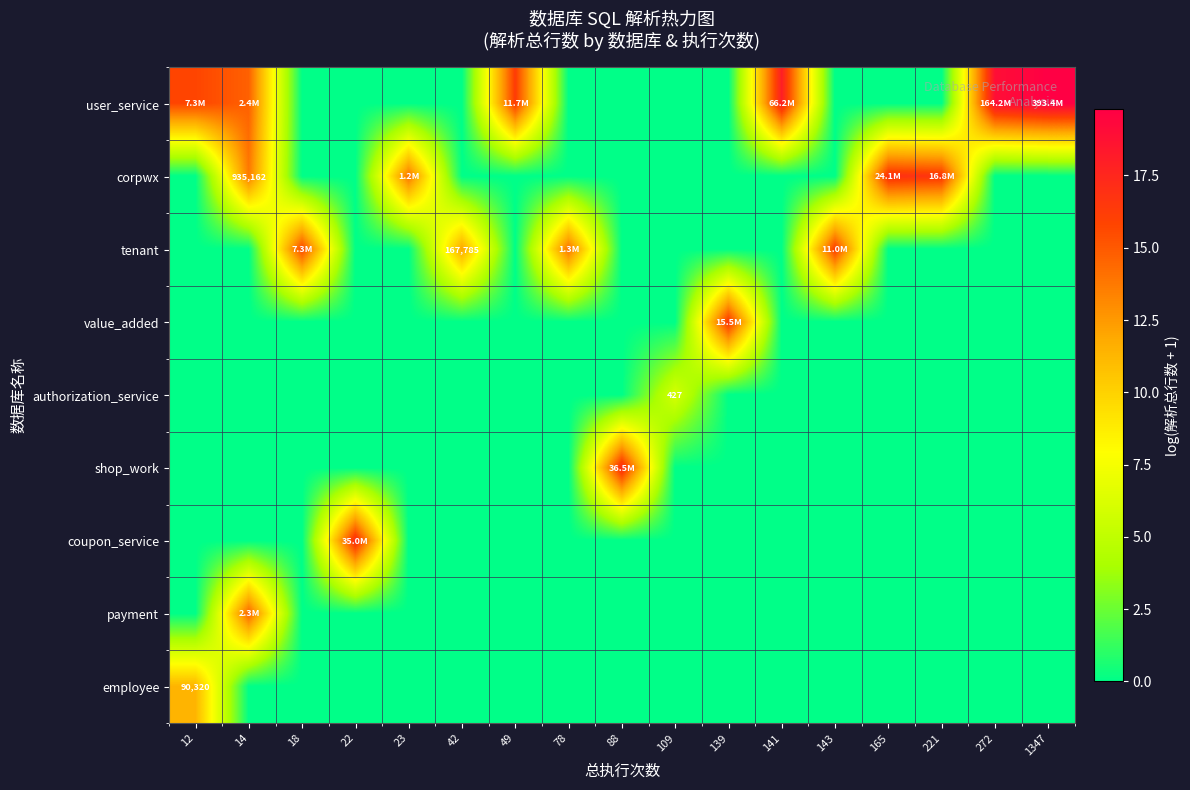

Which category has the highest value across all series?

1347